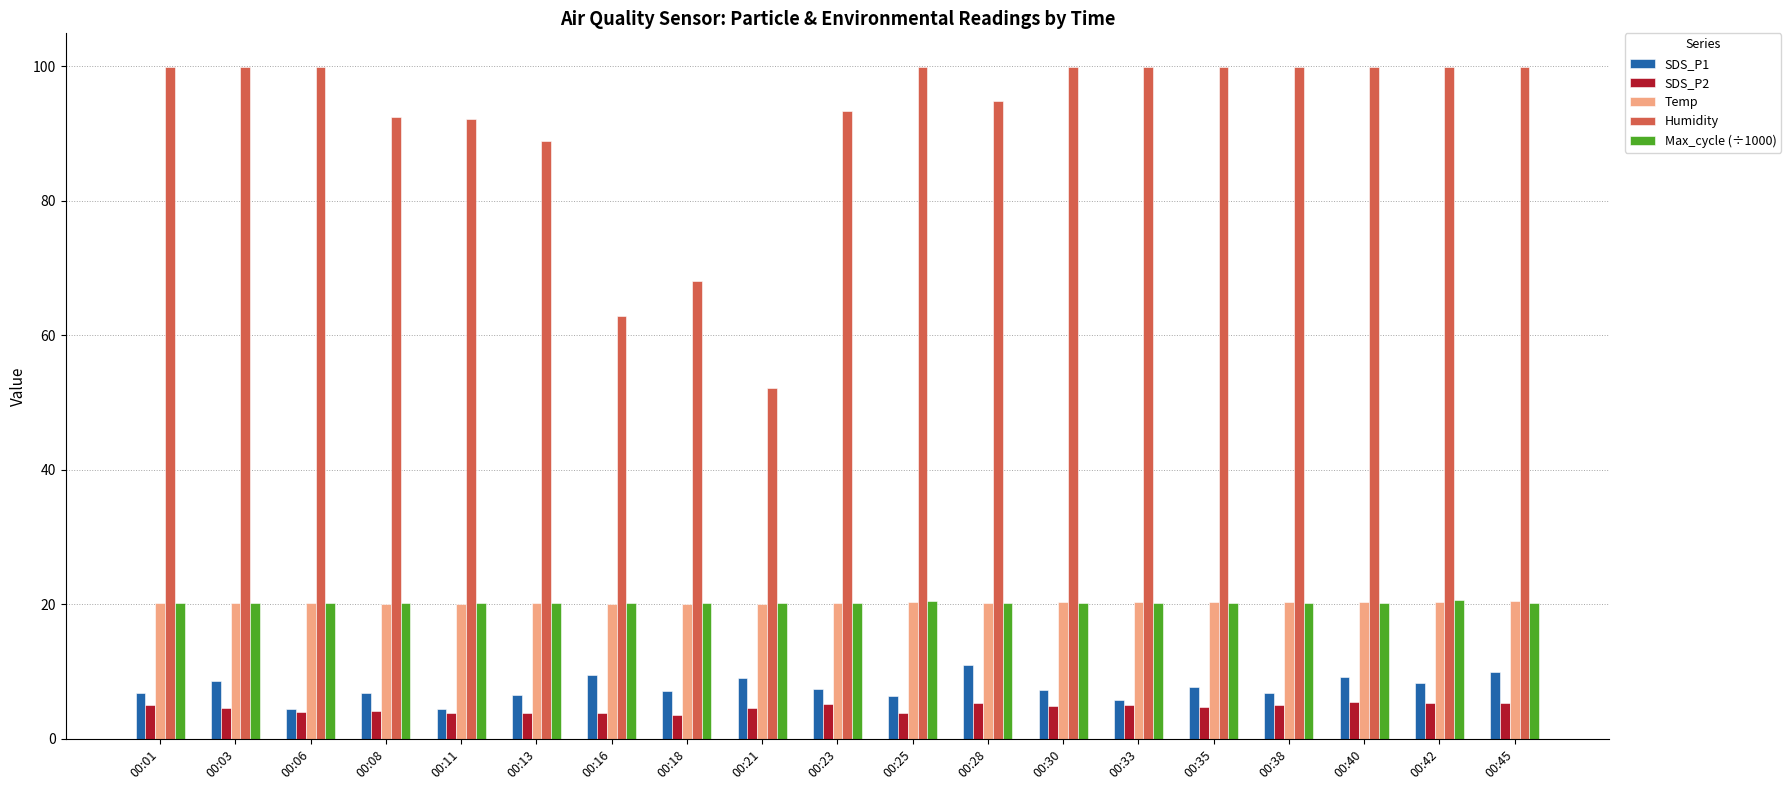

Which series changed the most between 00:18 and 00:28?

Humidity